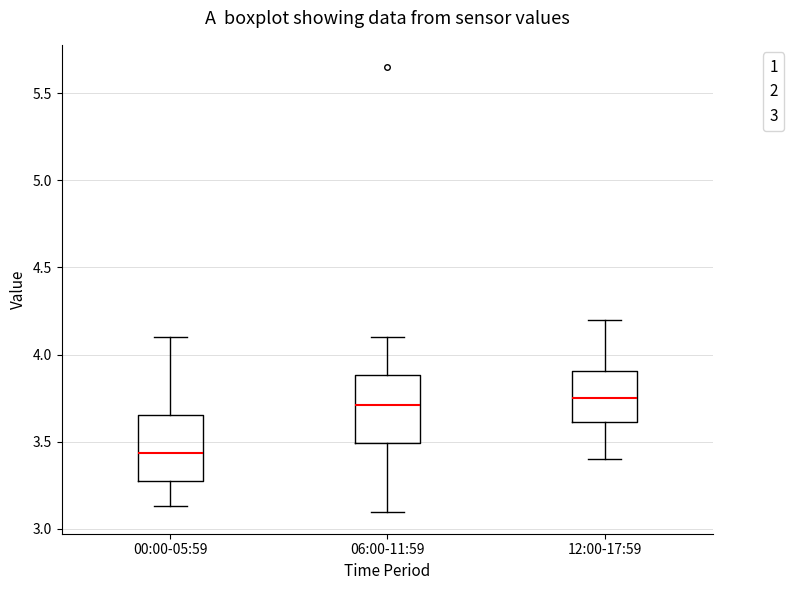

Reading left to right, transcribe this box plot: for each box, give where its median line is, the range the box spans, and where its two whiskers end, as read against the y-axis. The values are not printed on the chart, so give them approximately, as read against the axis.

00:00-05:59: median 3.45, box 3.25 to 3.65, whiskers 3.15 to 4.10
06:00-11:59: median 3.70, box 3.50 to 3.90, whiskers 3.10 to 4.10
12:00-17:59: median 3.75, box 3.60 to 3.90, whiskers 3.40 to 4.20